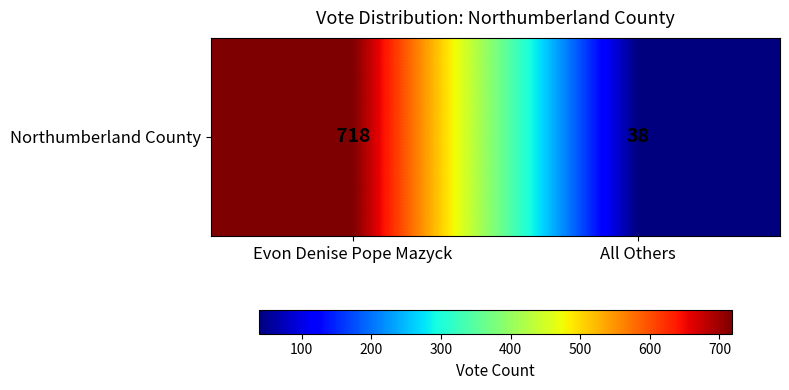

What is the sum of all values?

756